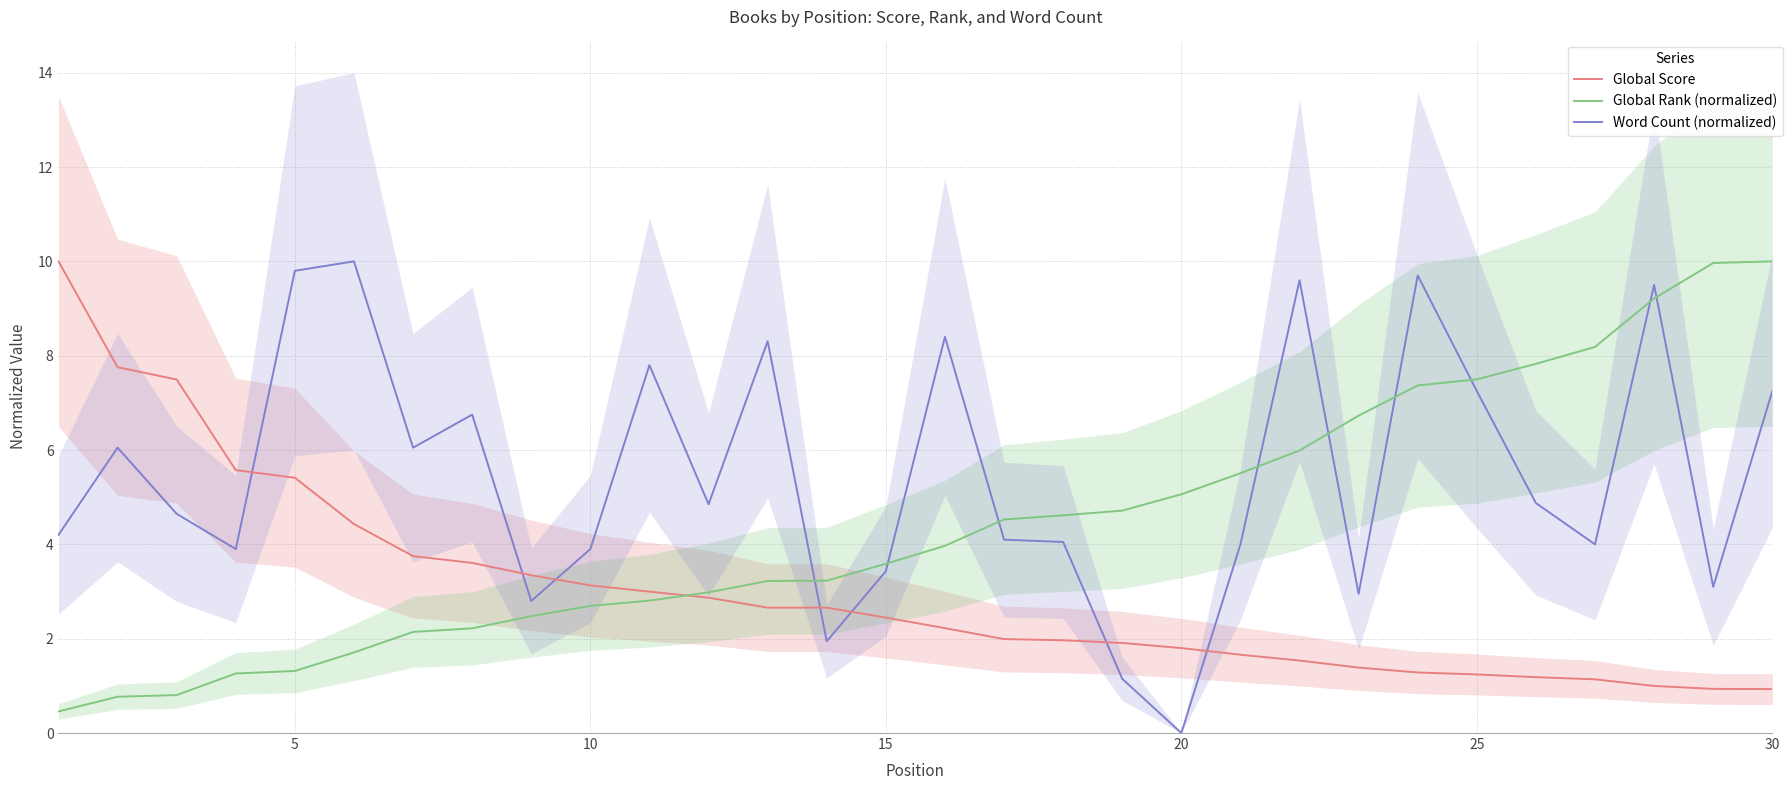

True or false: Global Score has a value of 0.3 at 25.

False